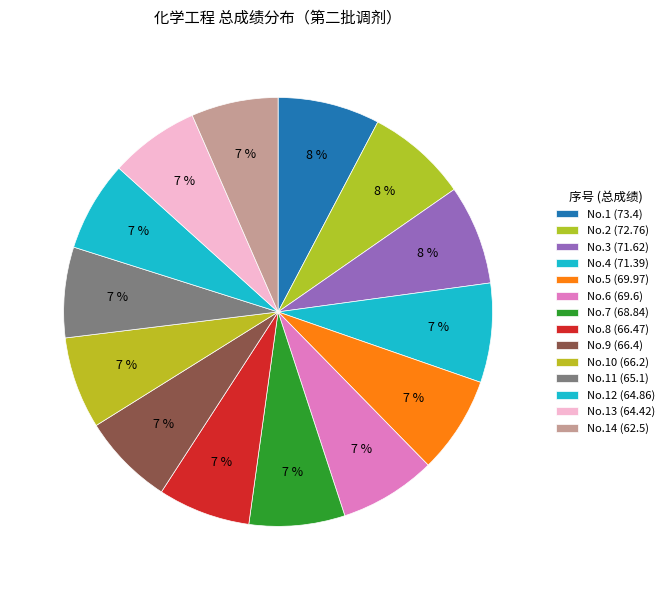

How many segments does this pie chart have?

14